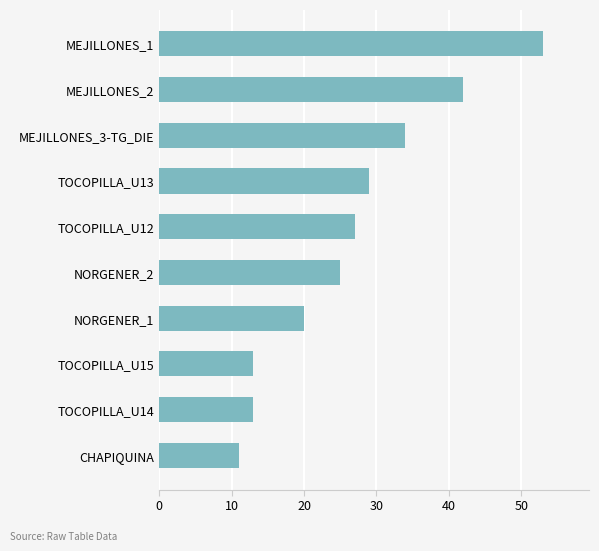

Approximately how many times larger is the value at TOCOPILLA_U15 compared to NORGENER_2?

0.5